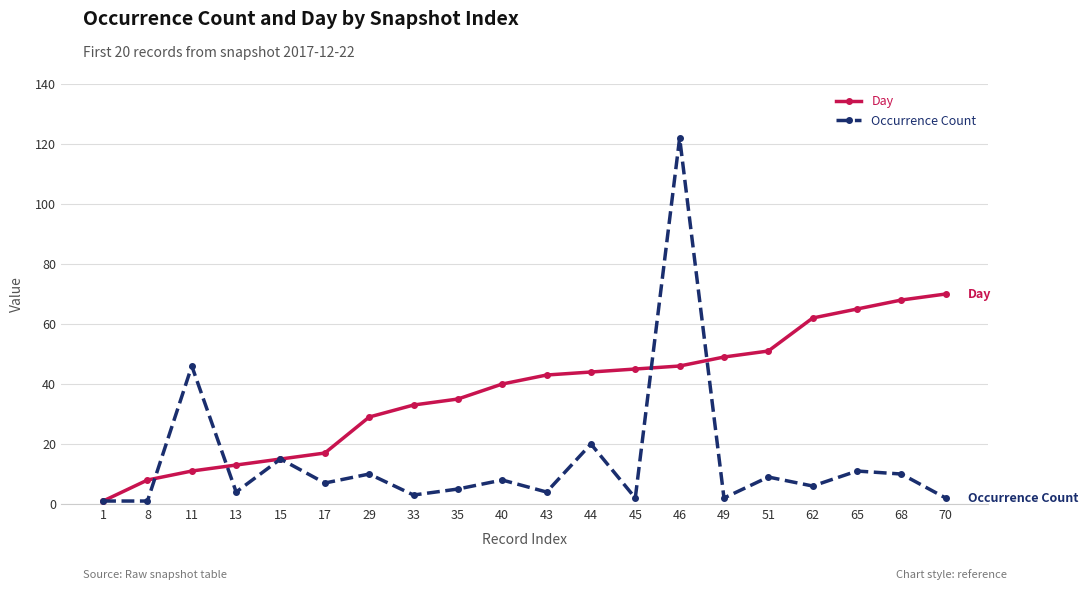

What is the difference between the Day values at 51 and 35?

16